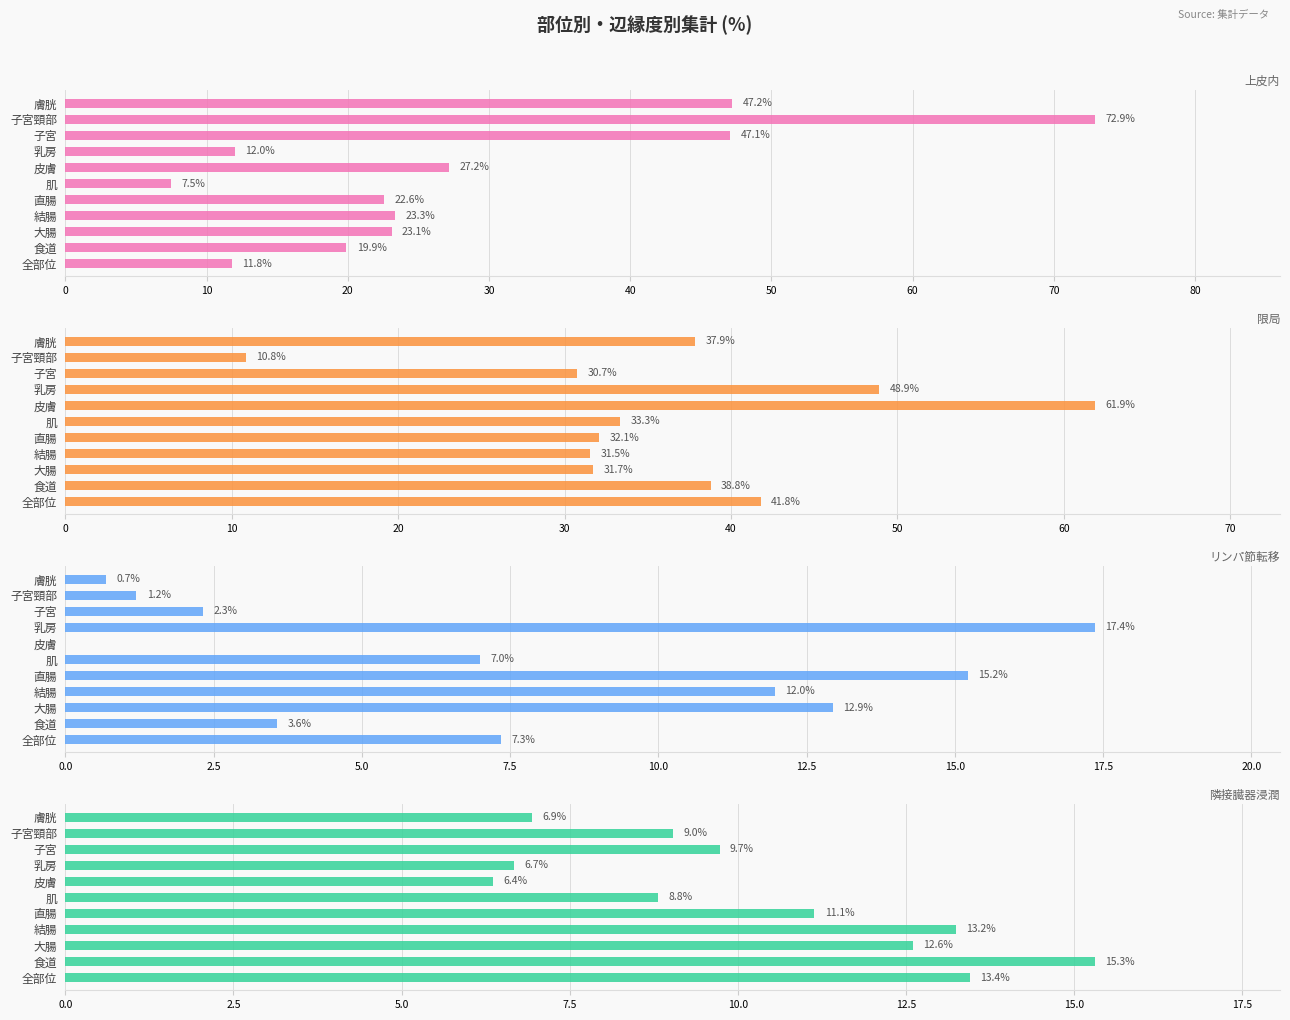

Which series changed the most between 大腸 and 肌?

上皮内